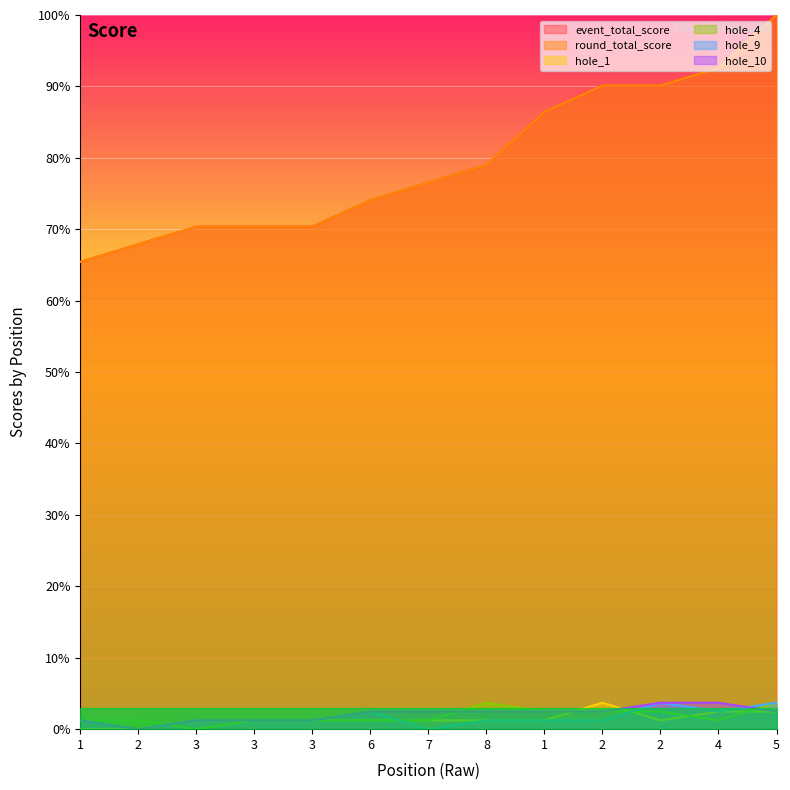

Which category has the highest value across all series?

5